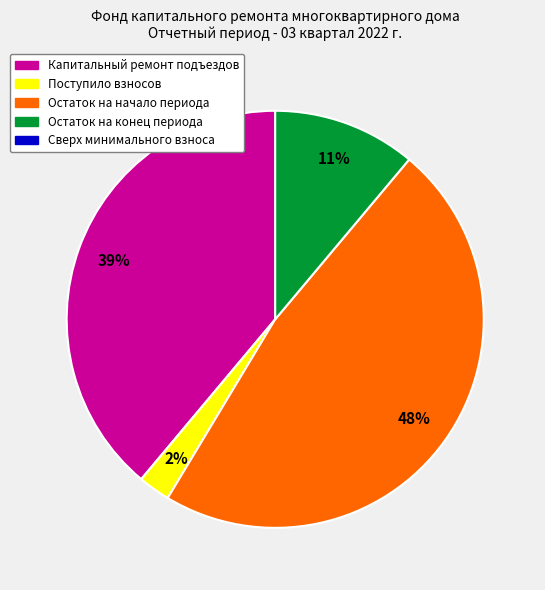

To the nearest percent, what is the average slice percentage?

25%